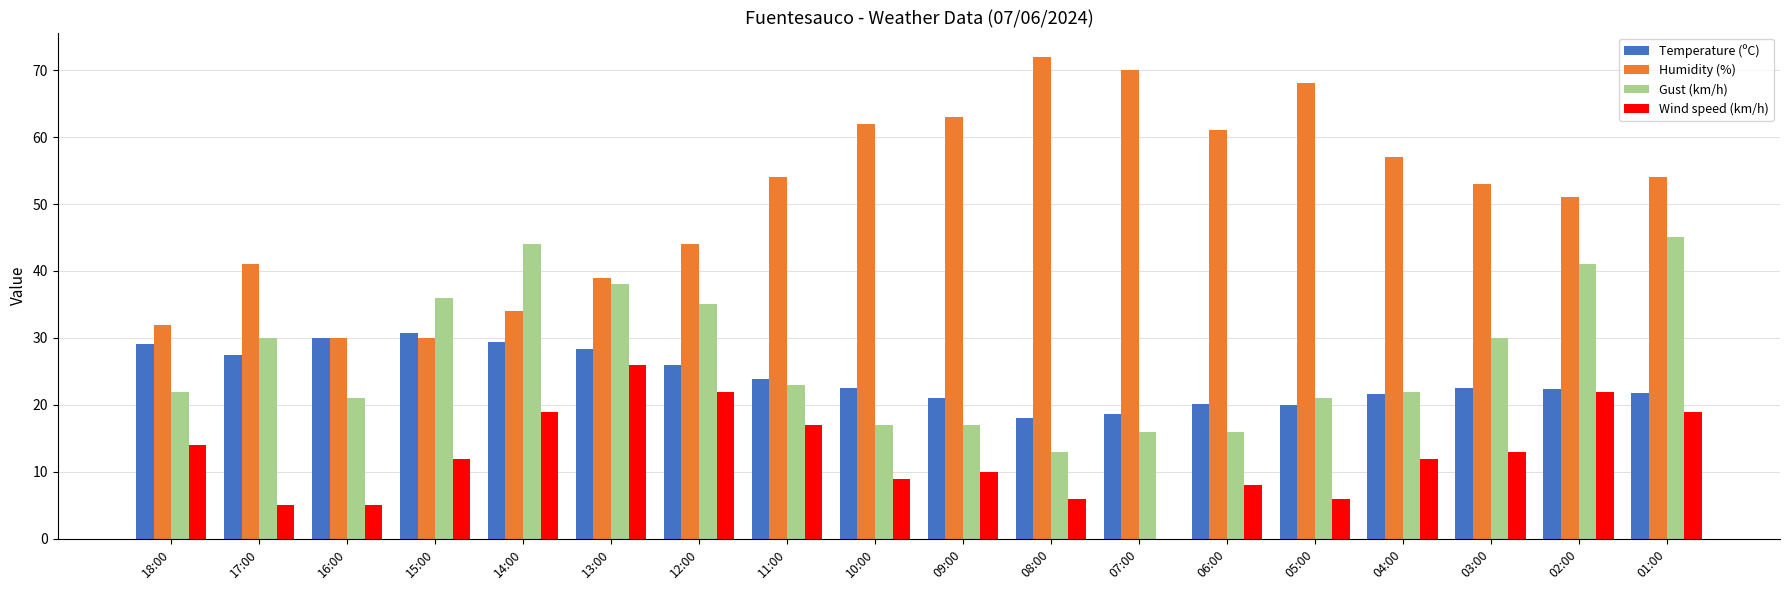

What is the total value across all series at 06:00?

105.1